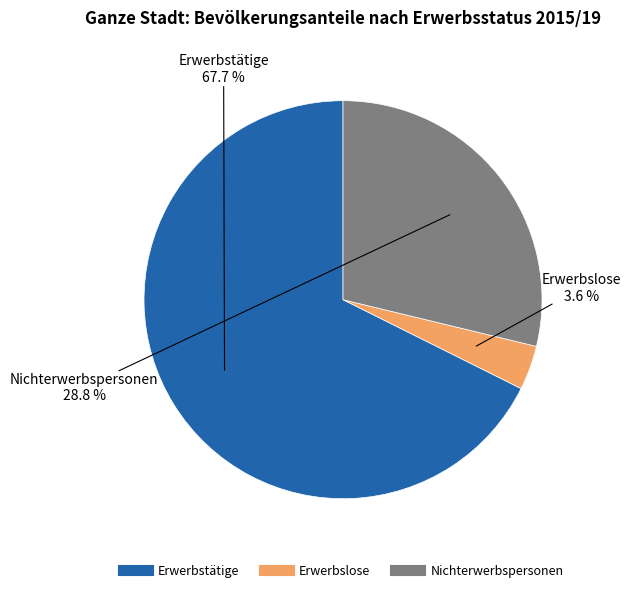

To the nearest percent, what is the difference between the largest and smallest slice percentages?

64%